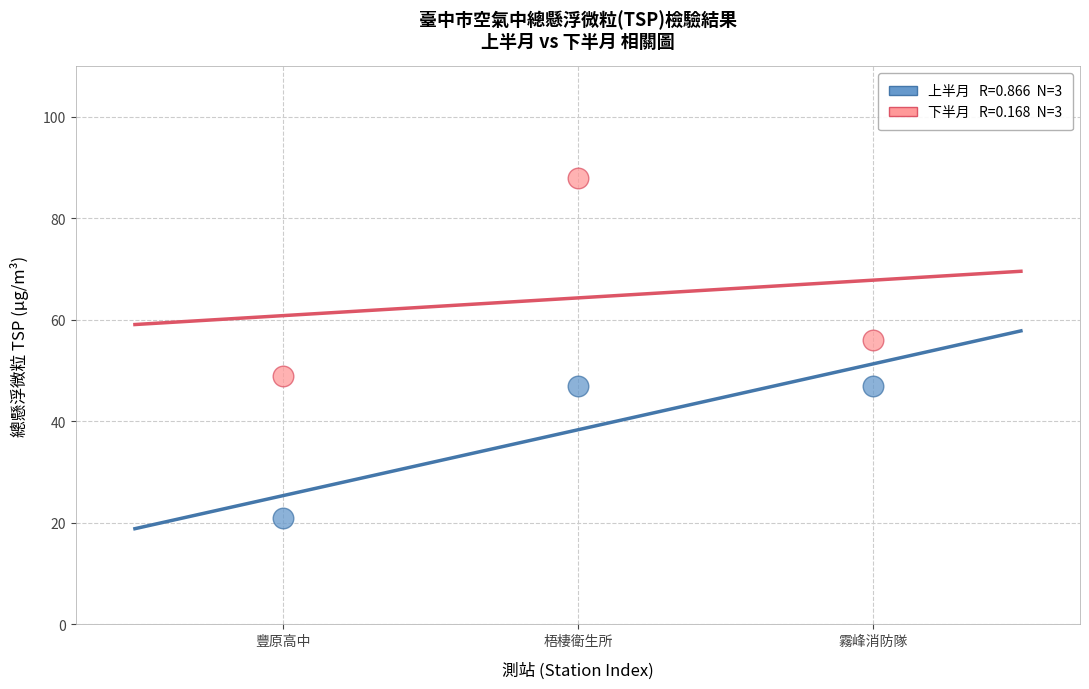

Across all series, what Y value is closest to 54?

56